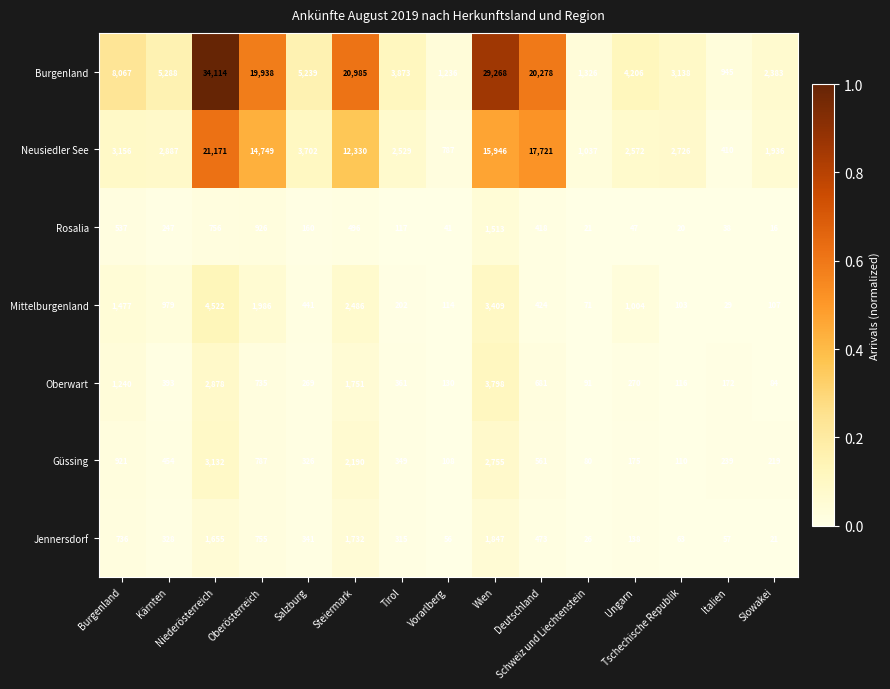

What is the difference between the second highest and minimum values in the Mittelburgenland series?

3380